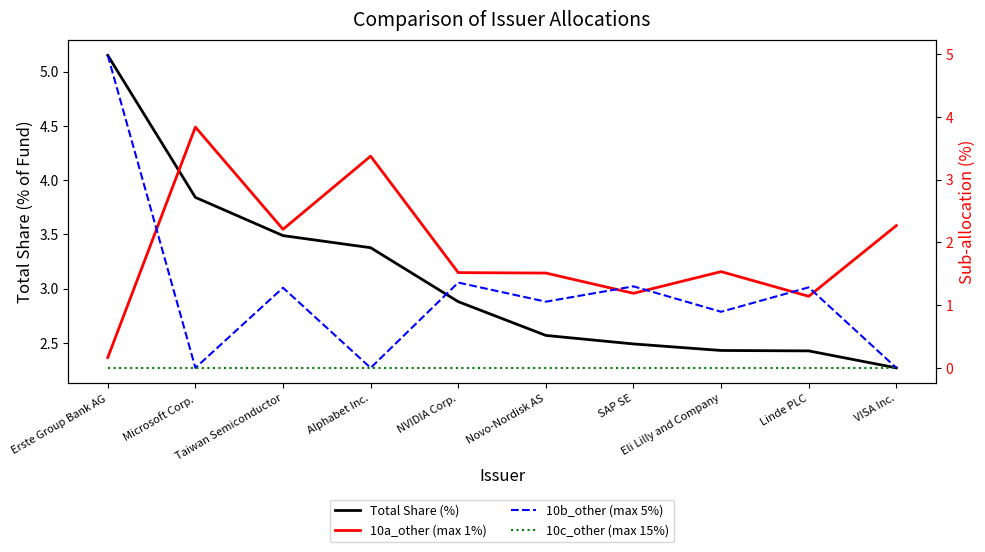

How many values in the 10a_other (max 1%) series are below 1?

1